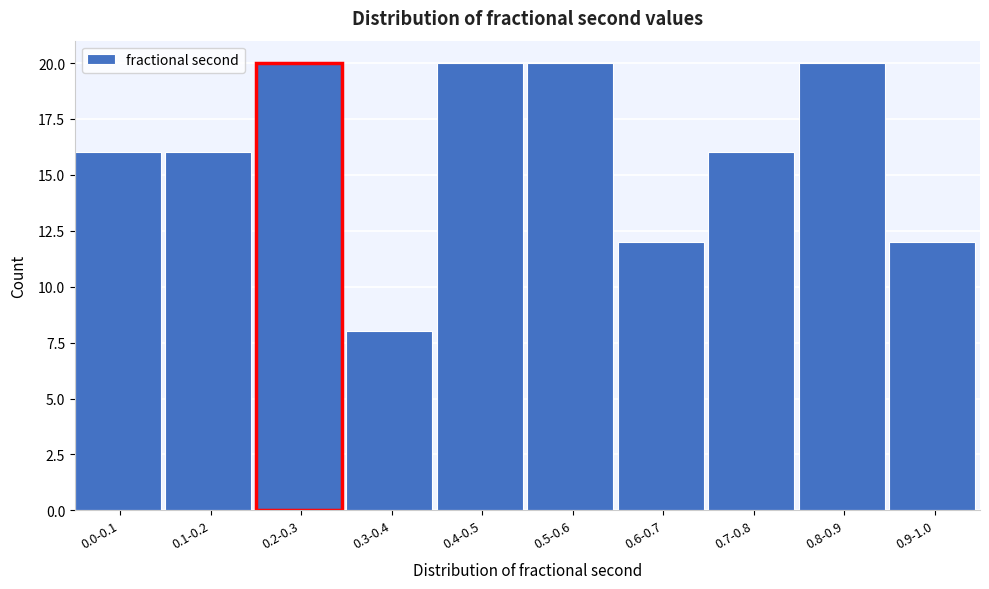

Reading left to right, list all the values displayed in this chart.

16	16	20	8	20	20	12	16	20	12